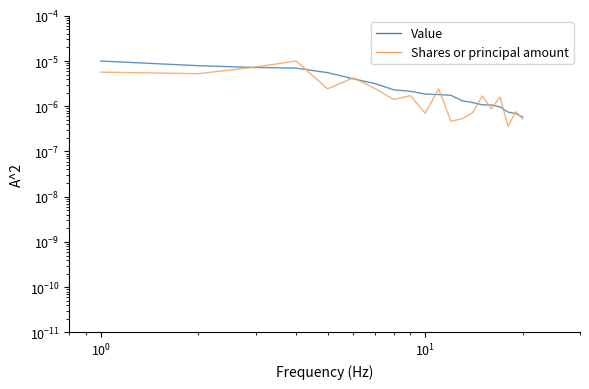

At how many categories does at least one series exceed 0?

20